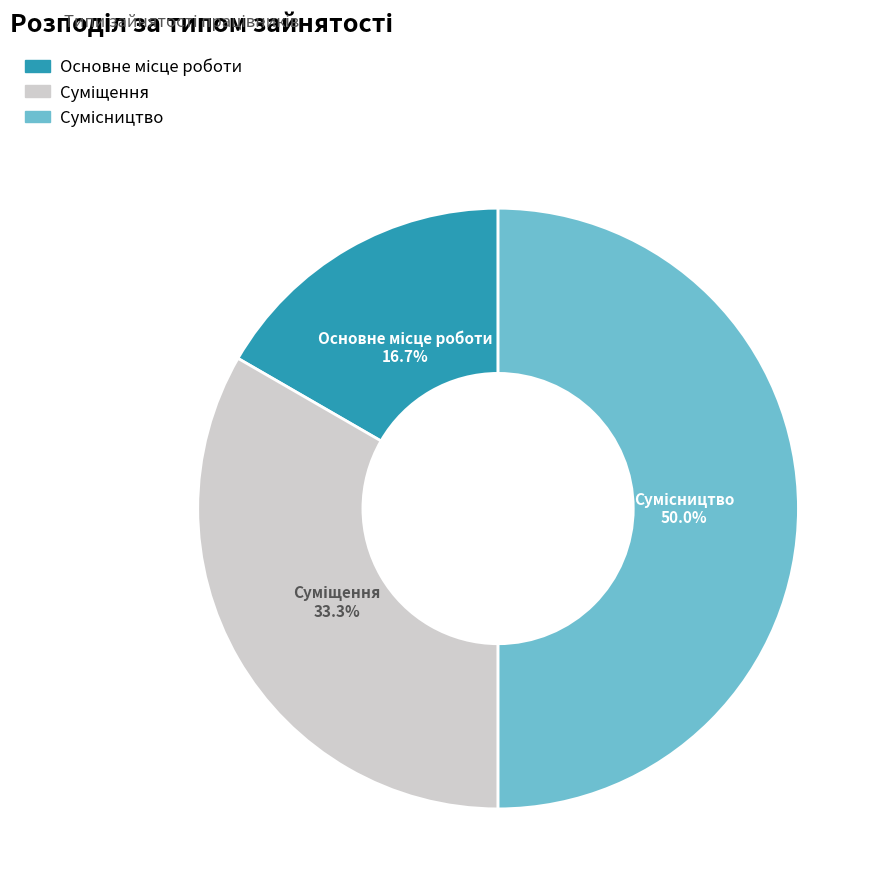

How many segments does this pie chart have?

3